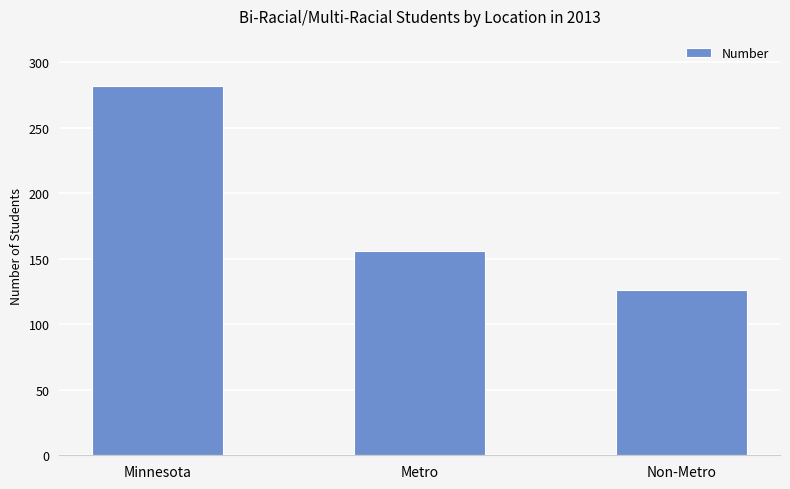

Approximately how many times larger is the value at Non-Metro compared to Minnesota?

0.4